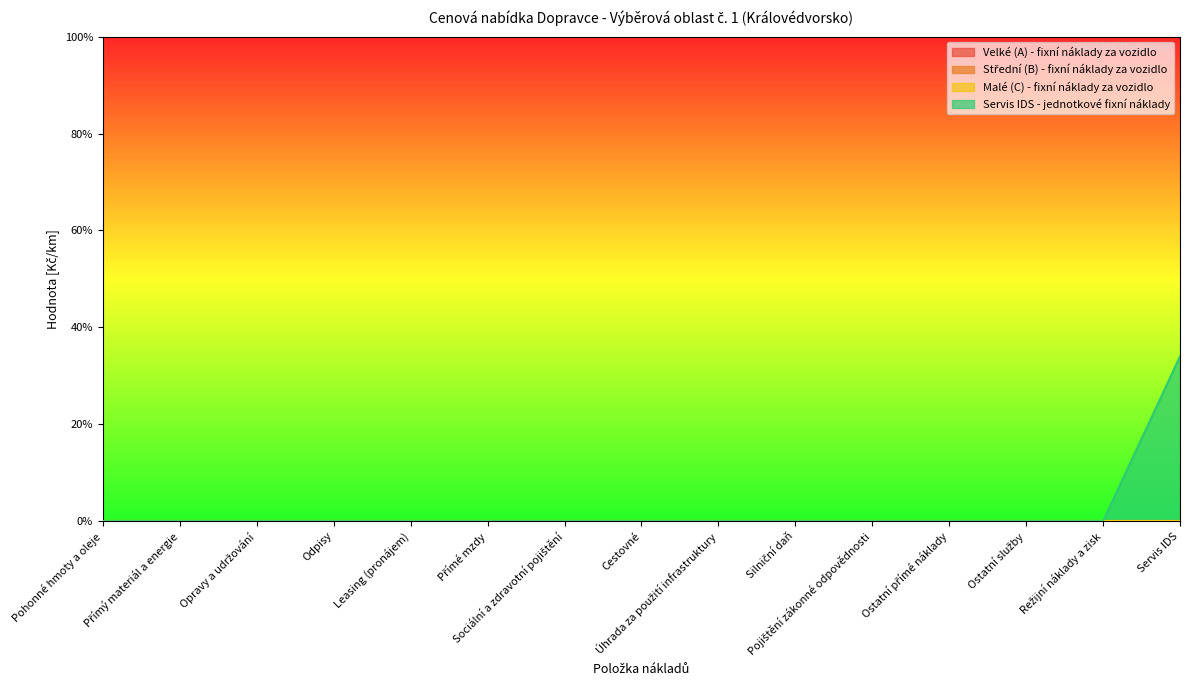

At Režijní náklady a zisk, list the series in order from largest to smallest.

Velké (A) - fixní náklady za vozidlo, Střední (B) - fixní náklady za vozidlo, Malé (C) - fixní náklady za vozidlo, Servis IDS - jednotkové fixní náklady